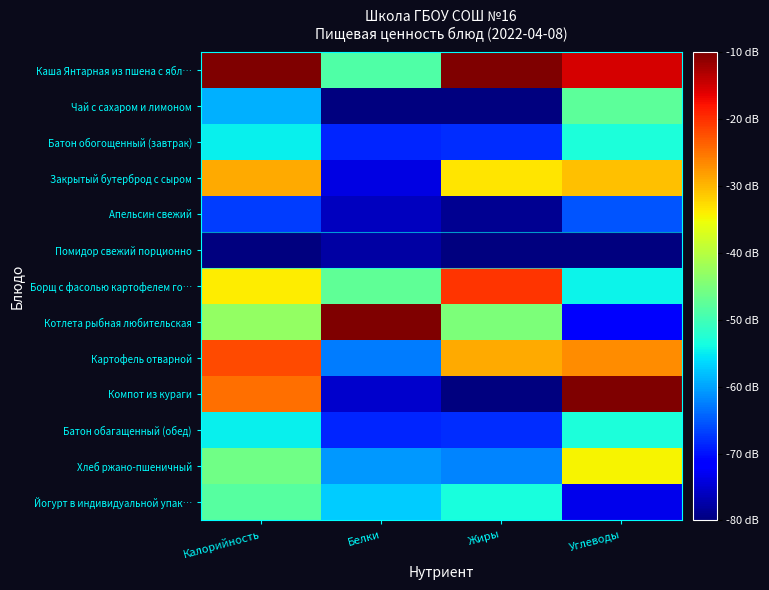

Reading left to right, transcribe all the data shown in this chart.

Каша Янтарная из пшена с ябл…: Калорийность=0.0	Белки=-48.6	Жиры=0.0	Углеводы=-15.3
Чай с сахаром и лимоном: Калорийность=-58.9	Белки=-80.0	Жиры=-80.0	Углеводы=-47.6
Батон обогощенный (завтрак): Калорийность=-54.7	Белки=-68.6	Жиры=-68.2	Углеводы=-53.2
Закрытый бутерброд с сыром: Калорийность=-28.9	Белки=-74.0	Жиры=-33.3	Углеводы=-30.6
Апельсин свежий: Калорийность=-67.0	Белки=-76.0	Жиры=-78.9	Углеводы=-65.3
Помидор свежий порционно: Калорийность=-80.0	Белки=-77.6	Жиры=-79.8	Углеводы=-80.0
Борщ с фасолью картофелем го…: Калорийность=-34.0	Белки=-47.4	Жиры=-20.2	Углеводы=-54.4
Котлета рыбная любительская: Калорийность=-43.1	Белки=0.0	Жиры=-44.9	Углеводы=-72.2
Картофель отварной: Калорийность=-22.0	Белки=-62.6	Жиры=-28.9	Углеводы=-26.8
Компот из кураги: Калорийность=-24.6	Белки=-75.3	Жиры=-80.0	Углеводы=0.0
Батон обагащенный (обед): Калорийность=-54.7	Белки=-68.6	Жиры=-68.2	Углеводы=-53.2
Хлеб ржано-пшеничный: Калорийность=-46.1	Белки=-60.6	Жиры=-62.2	Углеводы=-34.6
Йогурт в индивидуальной упак…: Калорийность=-48.2	Белки=-57.3	Жиры=-53.3	Углеводы=-73.4